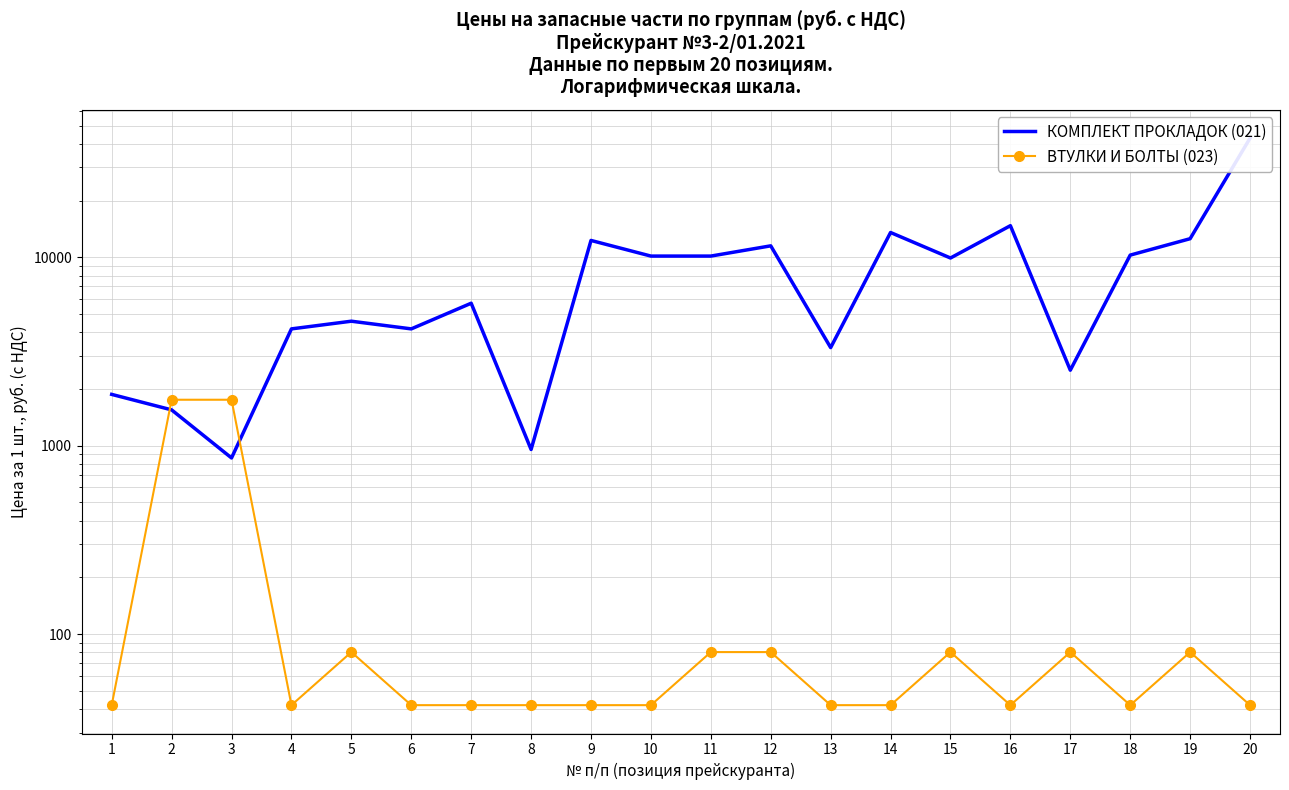

True or false: КОМПЛЕКТ ПРОКЛАДОК (021) has a value of 17763.4 at 9.

False